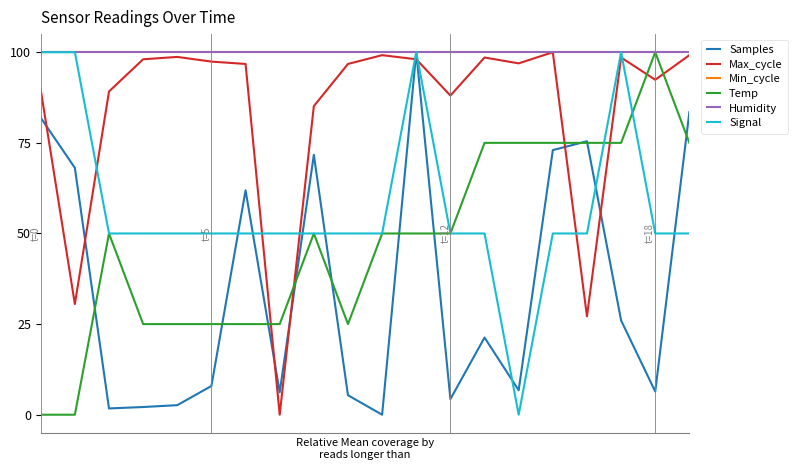

At how many categories does at least one series exceed 46?

20